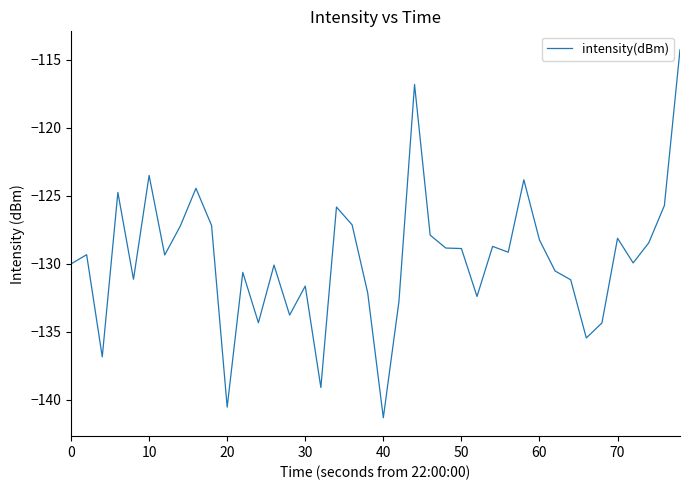

What is the difference between the maximum and minimum values?

27.1